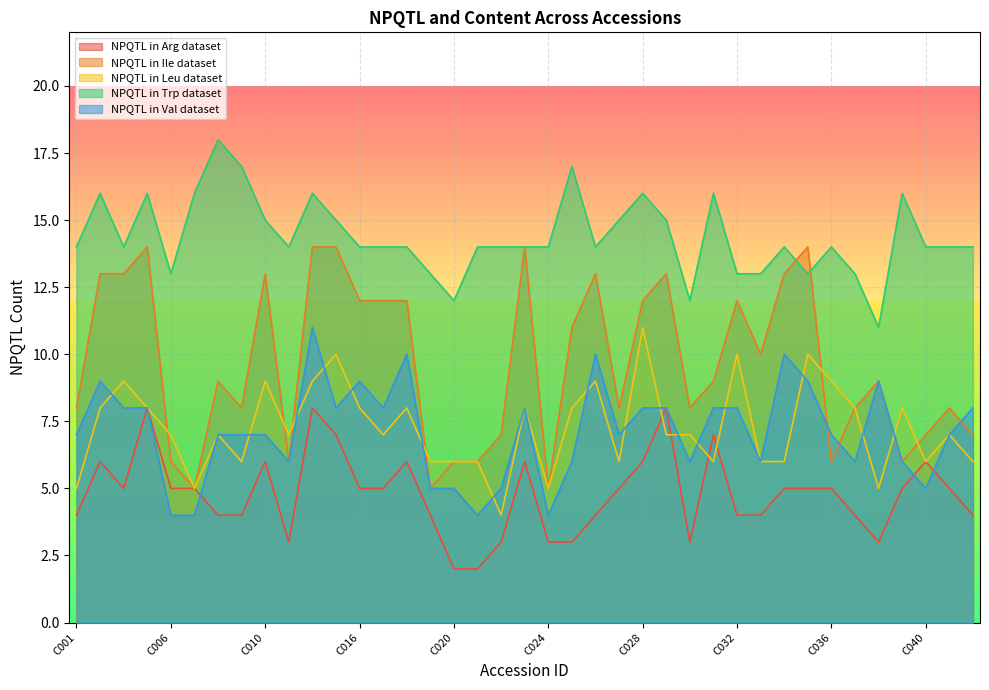

What value does the NPQTL in Val dataset series have at C036?

7